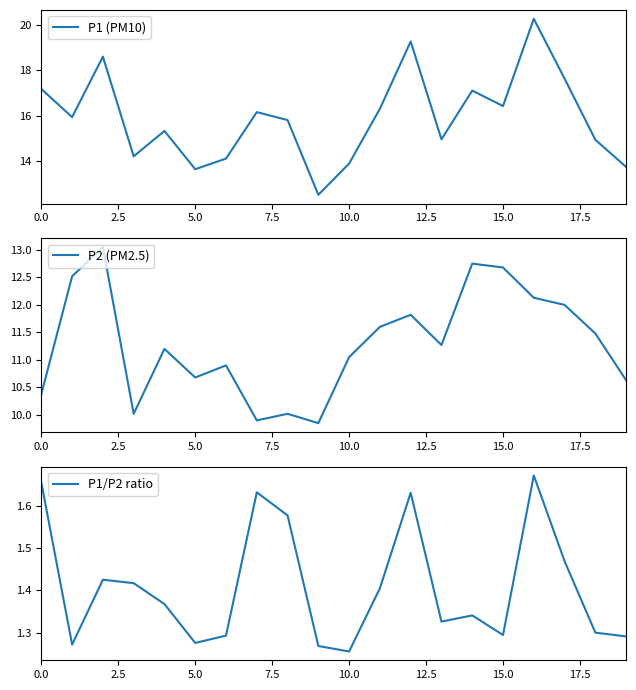

Reading left to right, extract all data points from this chart.

P1 (PM10): 17.2	15.9	18.6	14.2	15.3	13.6	14.1	16.1	15.8	12.5	13.9	16.3	19.3	14.9	17.1	16.4	20.3	17.6	14.9	13.7
P2 (PM2.5): 10.4	12.5	13.1	10.0	11.2	10.7	10.9	9.9	10.0	9.8	11.1	11.6	11.8	11.3	12.8	12.7	12.1	12.0	11.5	10.6
P1/P2 ratio: 1.7	1.3	1.4	1.4	1.4	1.3	1.3	1.6	1.6	1.3	1.3	1.4	1.6	1.3	1.3	1.3	1.7	1.5	1.3	1.3